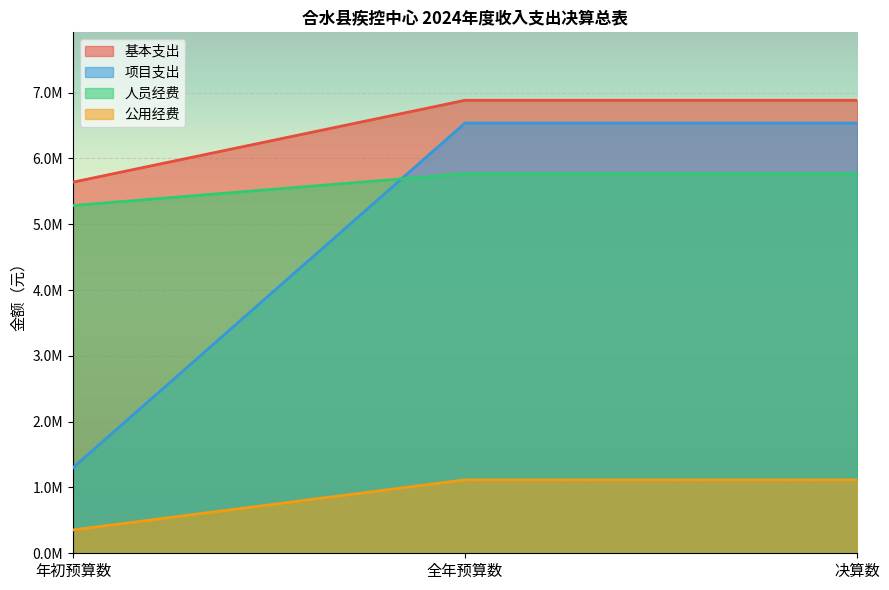

At how many categories does at least one series exceed 3545634?

3